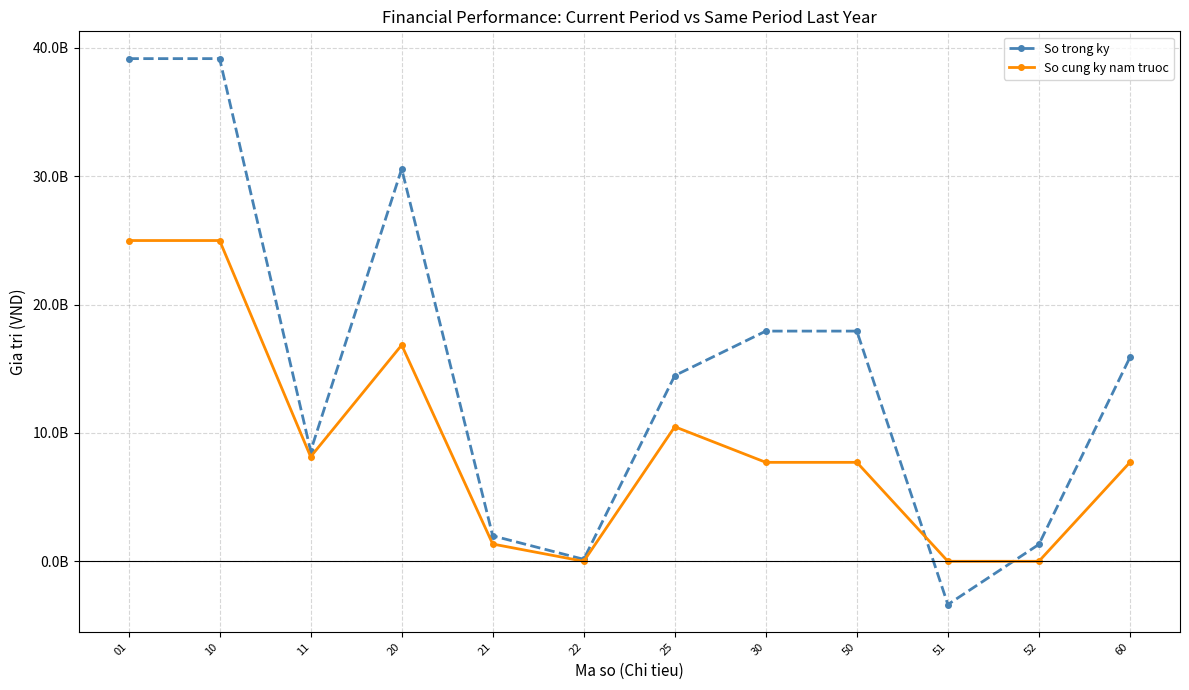

True or false: So cung ky nam truoc has more than 2 points higher than both neighbors.

False